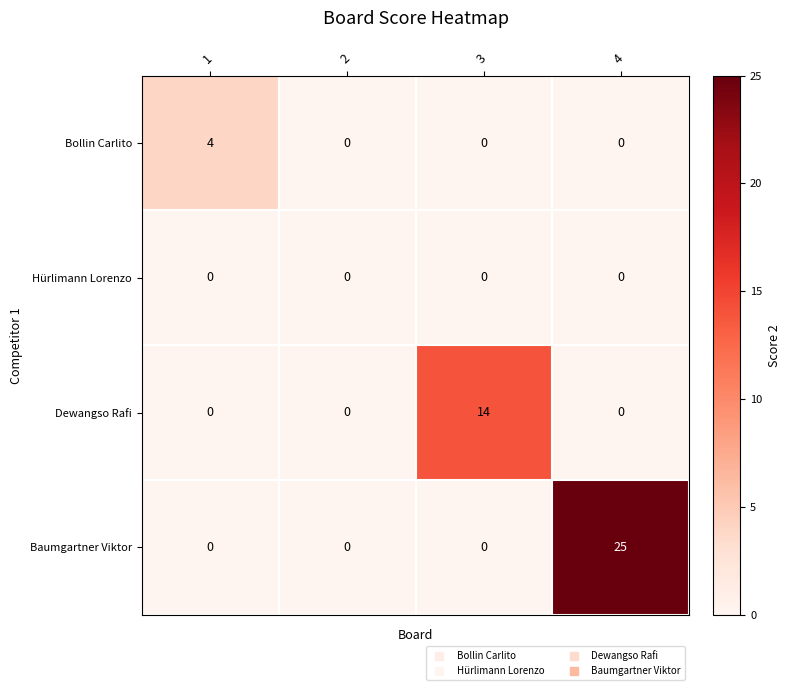

How many Baumgartner Viktor values are between 0 and 25?

4